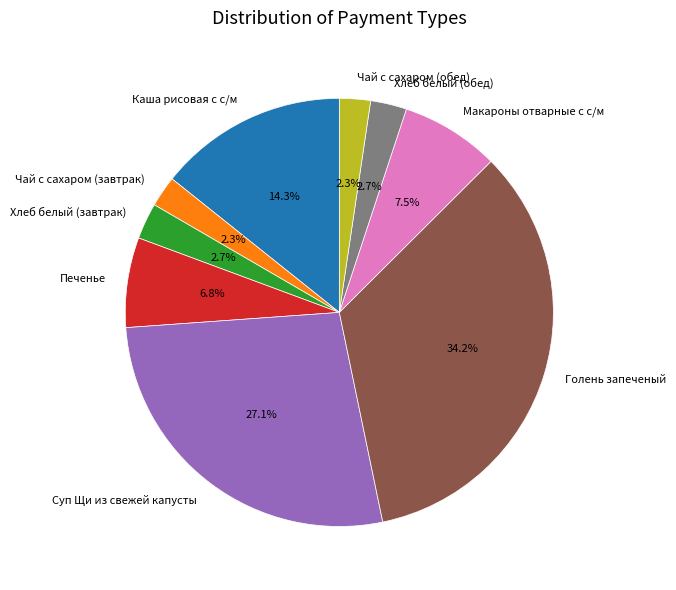

Is it true that Каша рисовая с с/м is 8% of the pie?

False